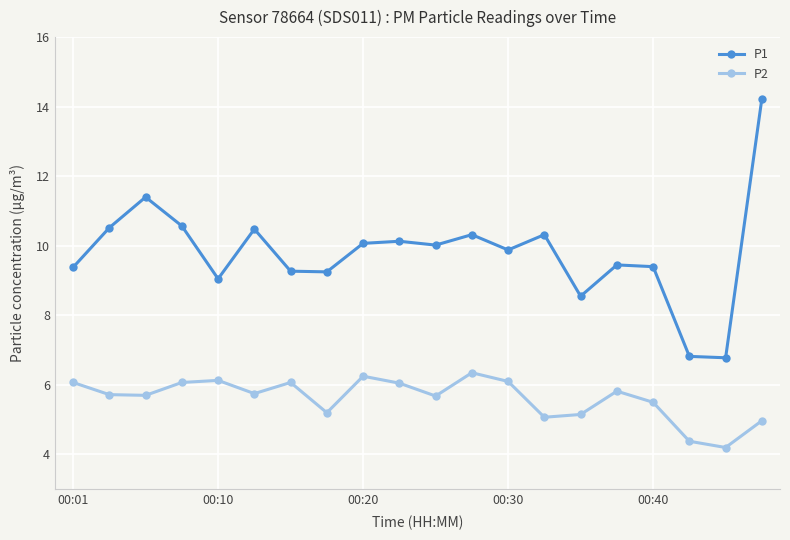

Rank the series by their average value, from lowest to highest.

P2, P1